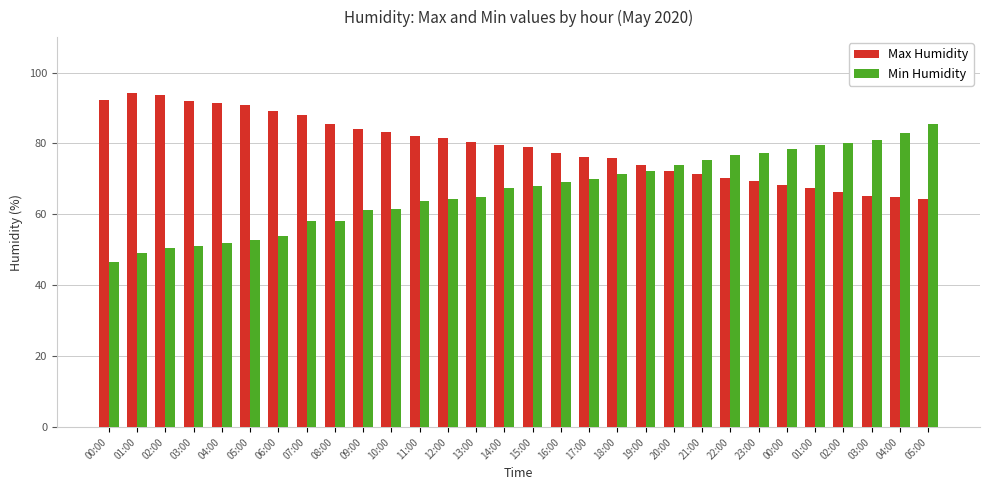

Are the bars grouped side by side (vs. stacked)?

Yes